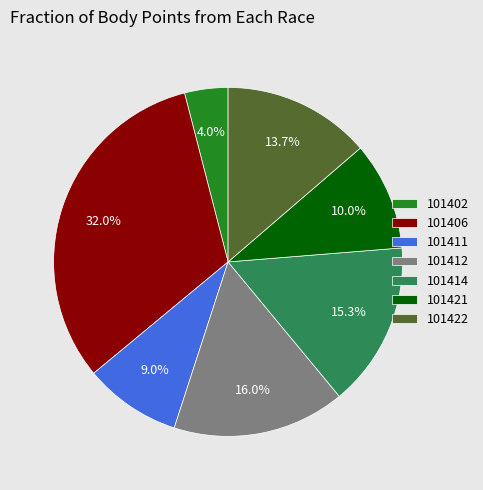

Rank the categories by value from highest to lowest.

101406, 101412, 101414, 101422, 101421, 101411, 101402